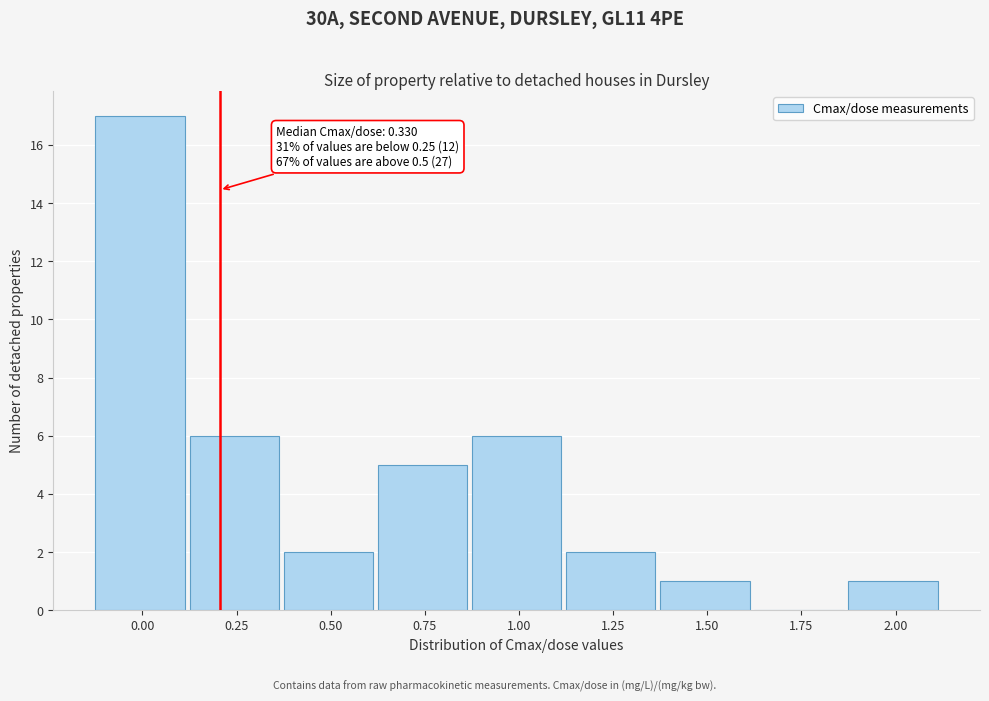

Reading right to left, list all the values displayed in this chart.

2.00=1	1.75=0	1.50=1	1.25=2	1.00=6	0.75=5	0.50=2	0.25=6	0.00=17